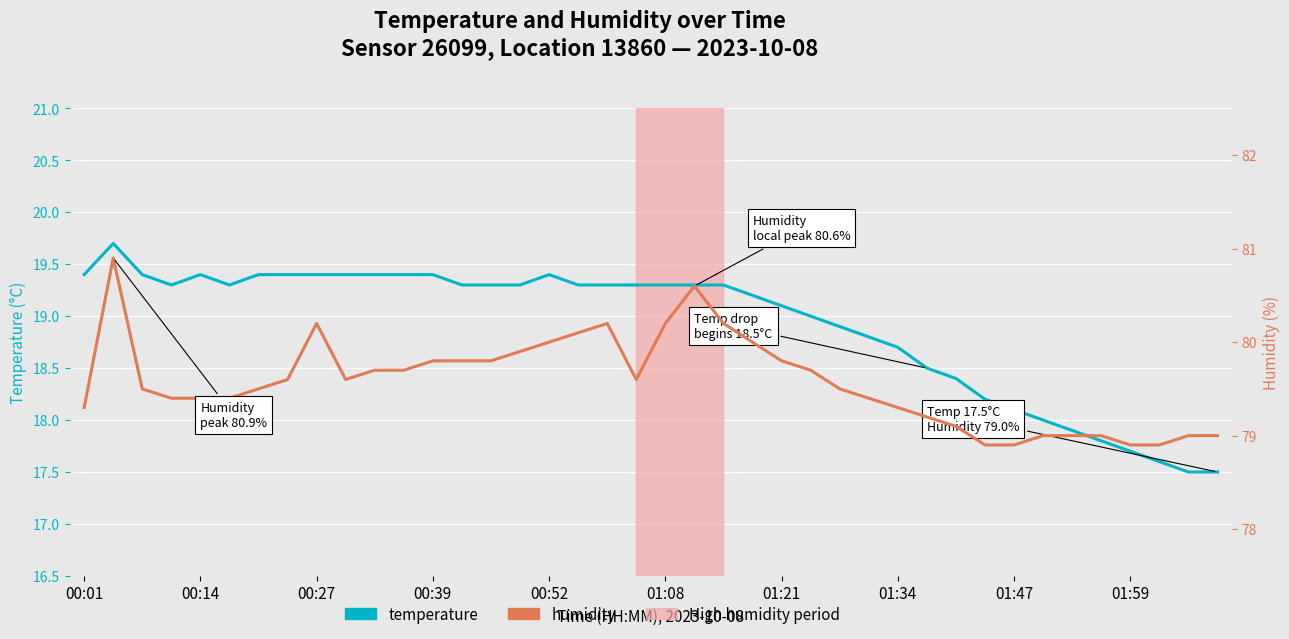

What is the difference between the maximum and second lowest values in the humidity series?

2.0